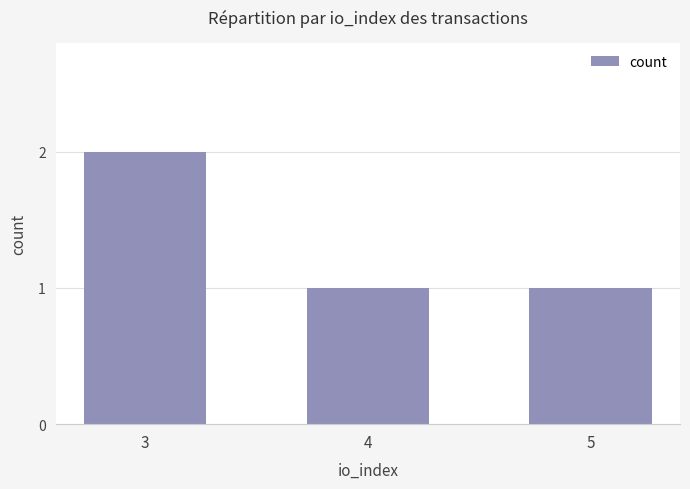

What is the ratio of the value at 5 to the value at 3?

0.5